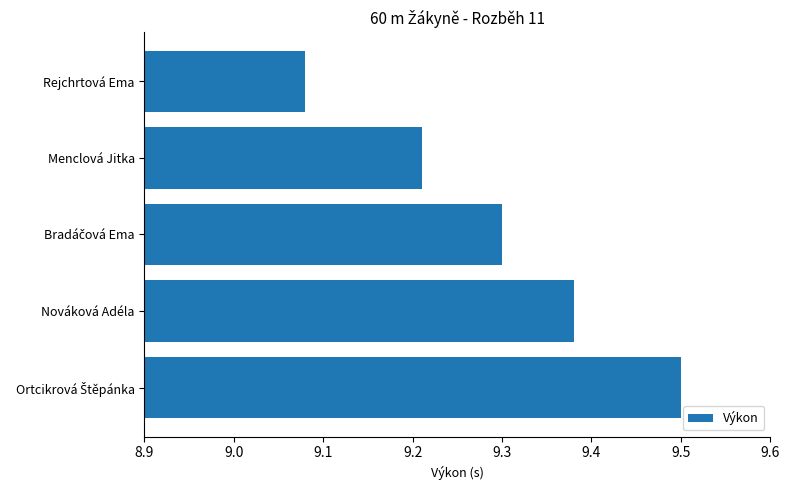

What is the difference between the maximum and minimum values?

0.4